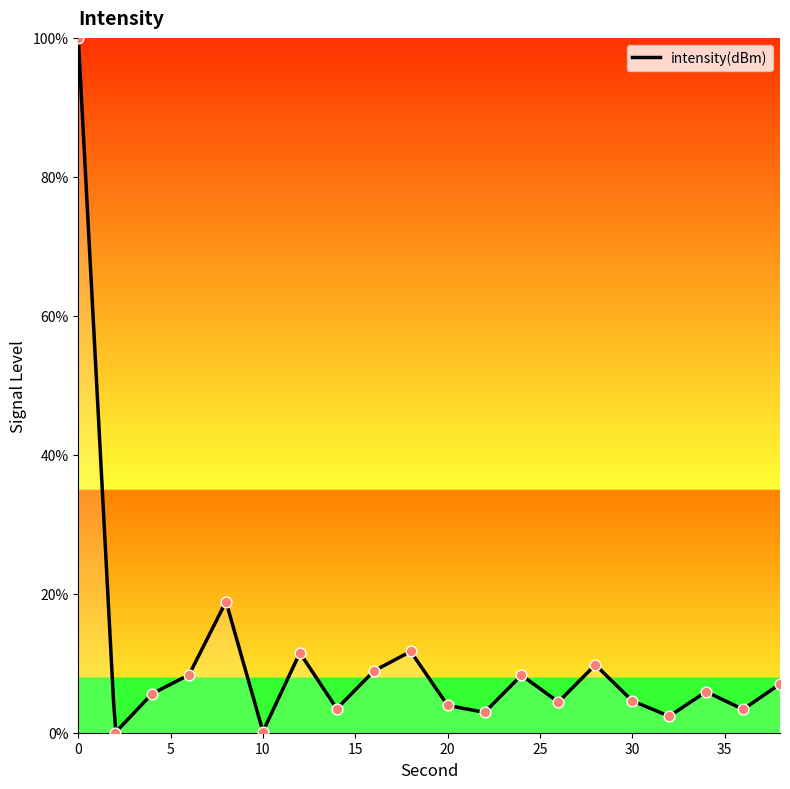

Approximately how many times larger is the value at 18 compared to 6?

1.4